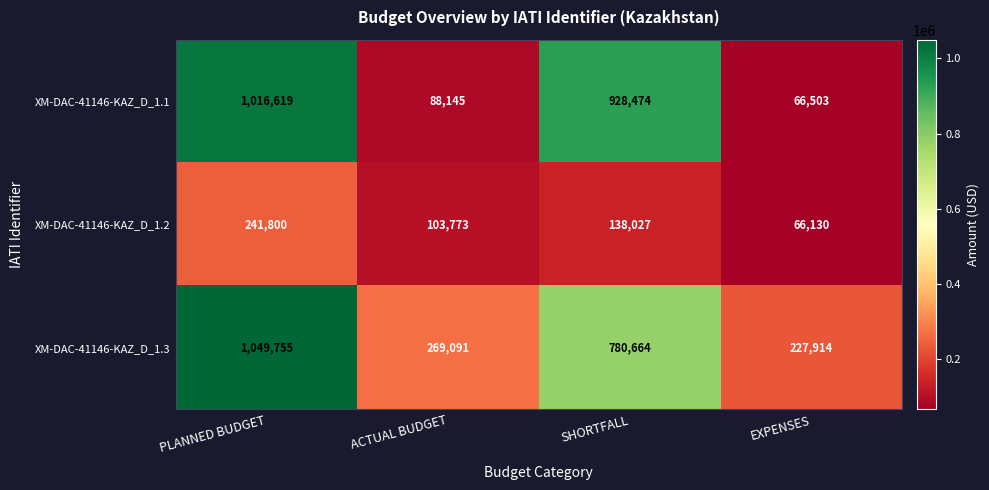

True or false: XM-DAC-41146-KAZ_D_1.3 has a value of 1049755.0 at PLANNED BUDGET.

True